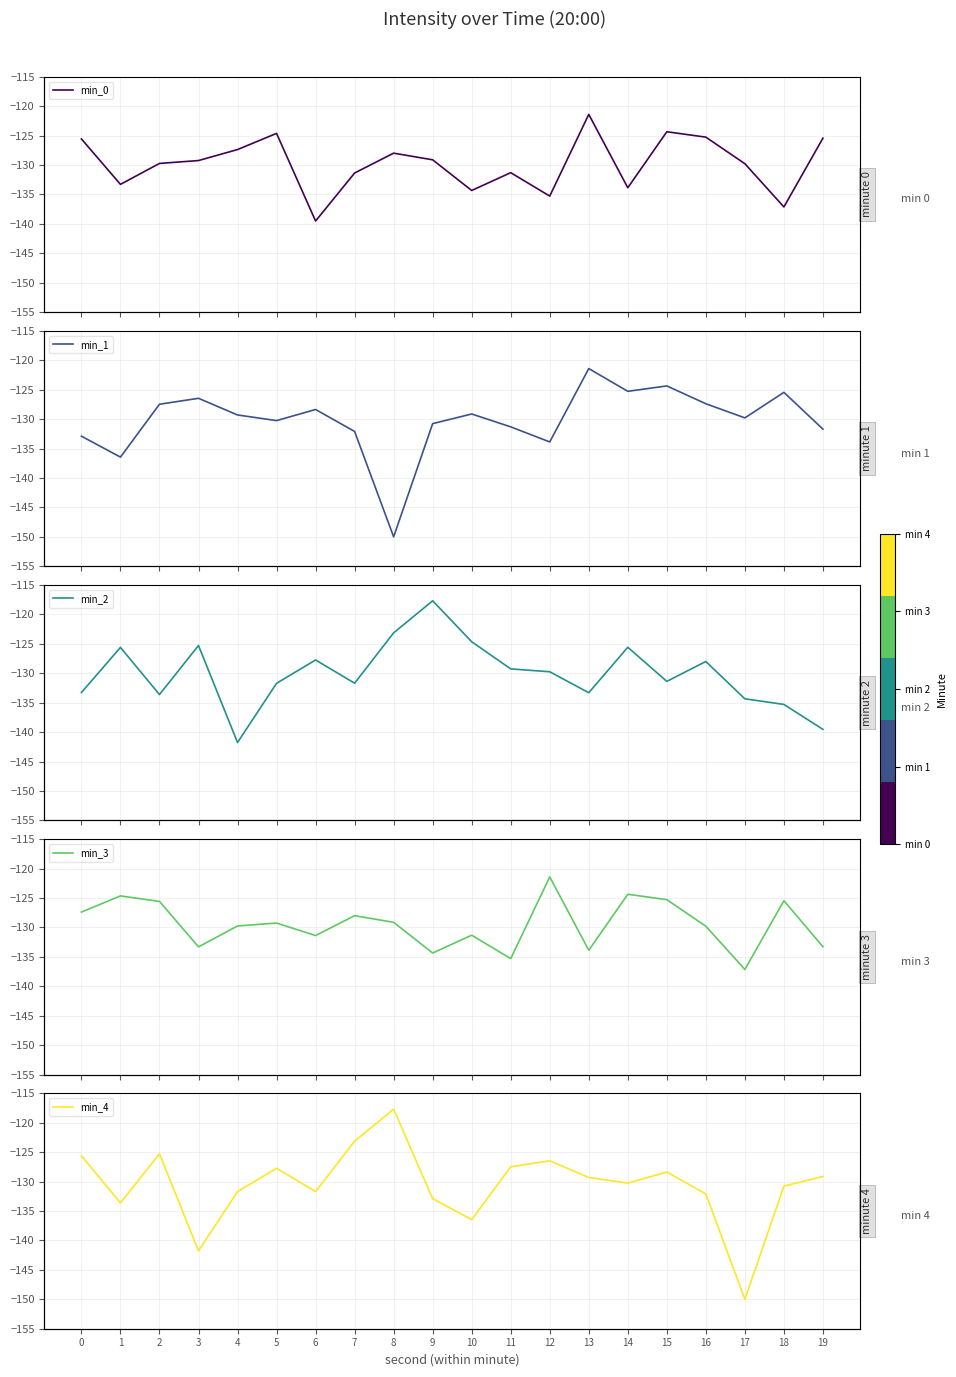

True or false: min_1 has a value of -131.7 at 19.

True